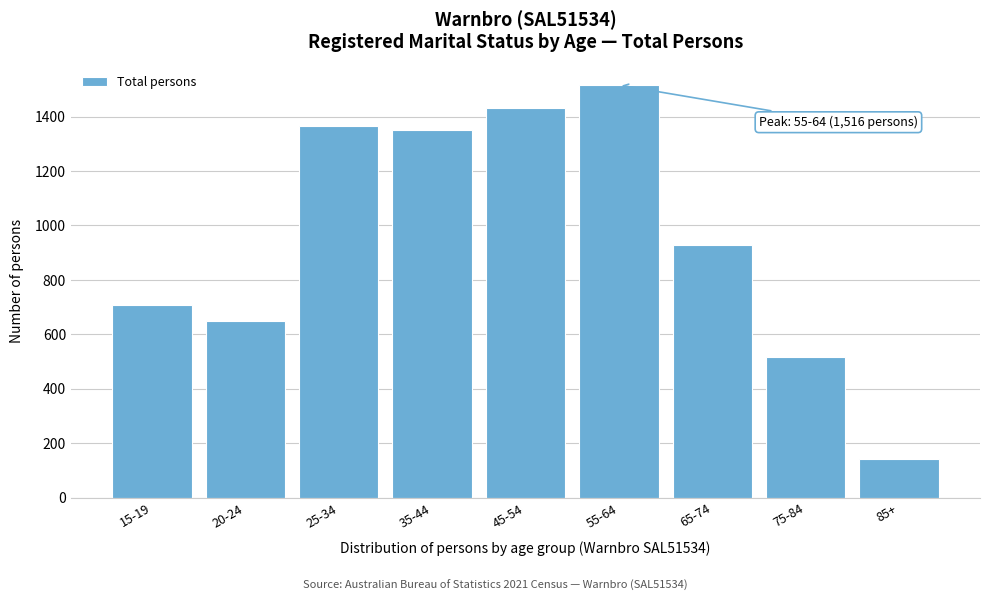

Reading right to left, transcribe all the data shown in this chart.

142	517	928	1516	1433	1349	1364	650	707